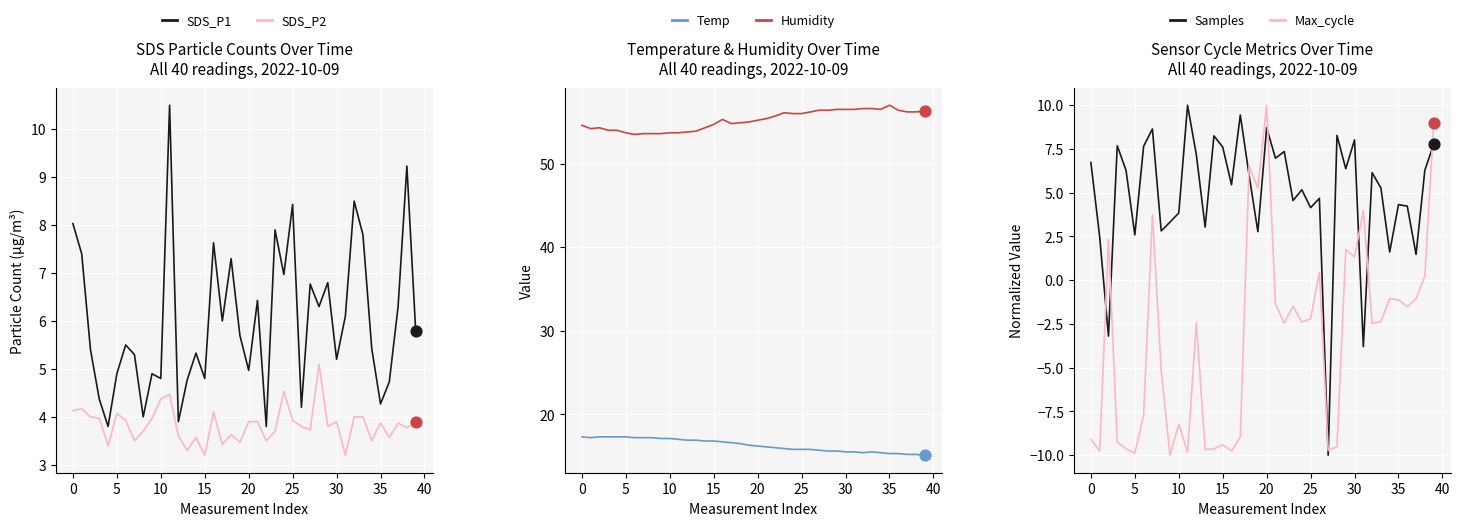

At how many categories does at least one series exceed 50?

40